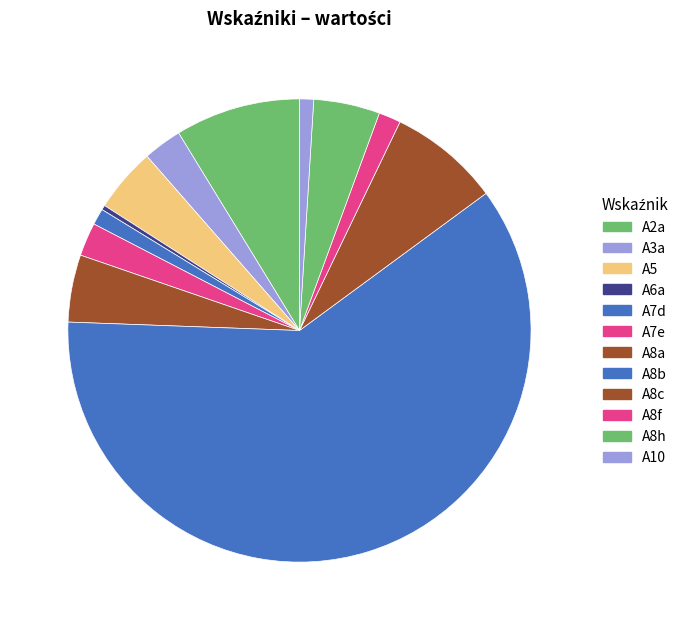

What is the smallest slice in the pie chart?

A6a